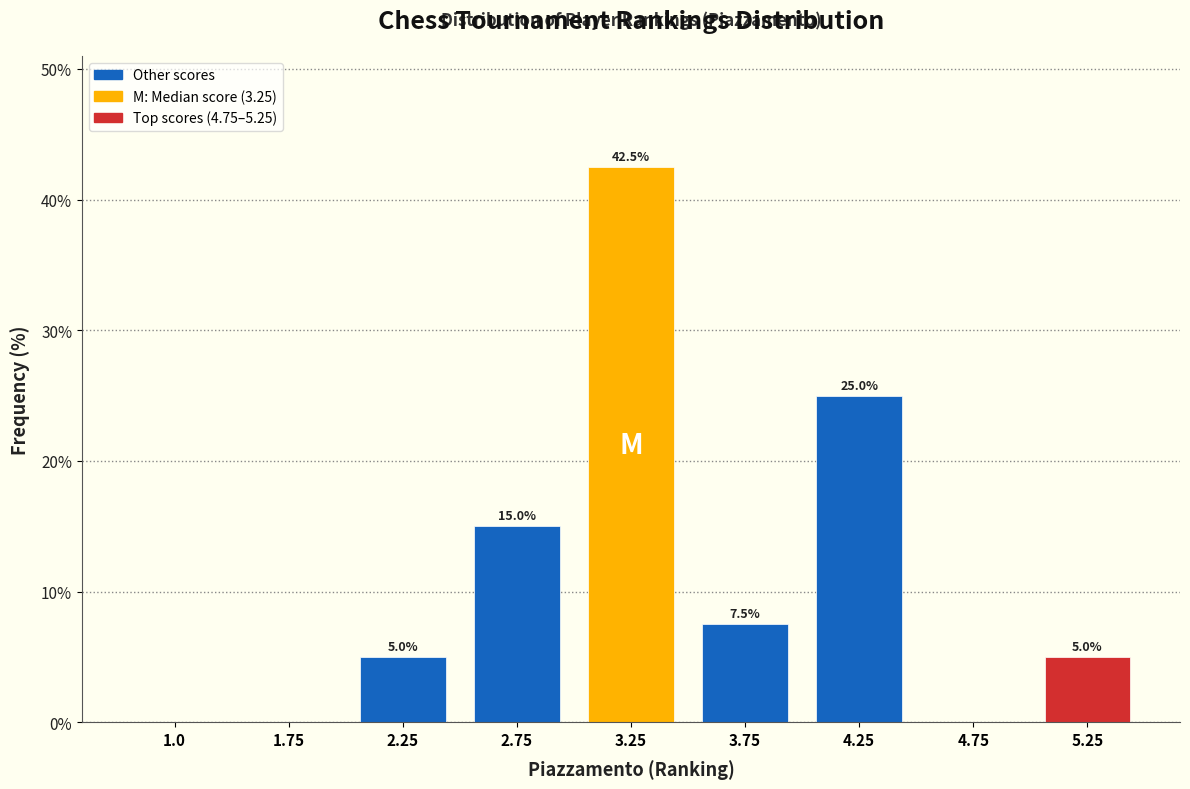

Reading left to right, transcribe all the data shown in this chart.

1.0=0.0	1.75=0.0	2.25=5.0	2.75=15.0	3.25=42.5	3.75=7.5	4.25=25.0	4.75=0.0	5.25=5.0